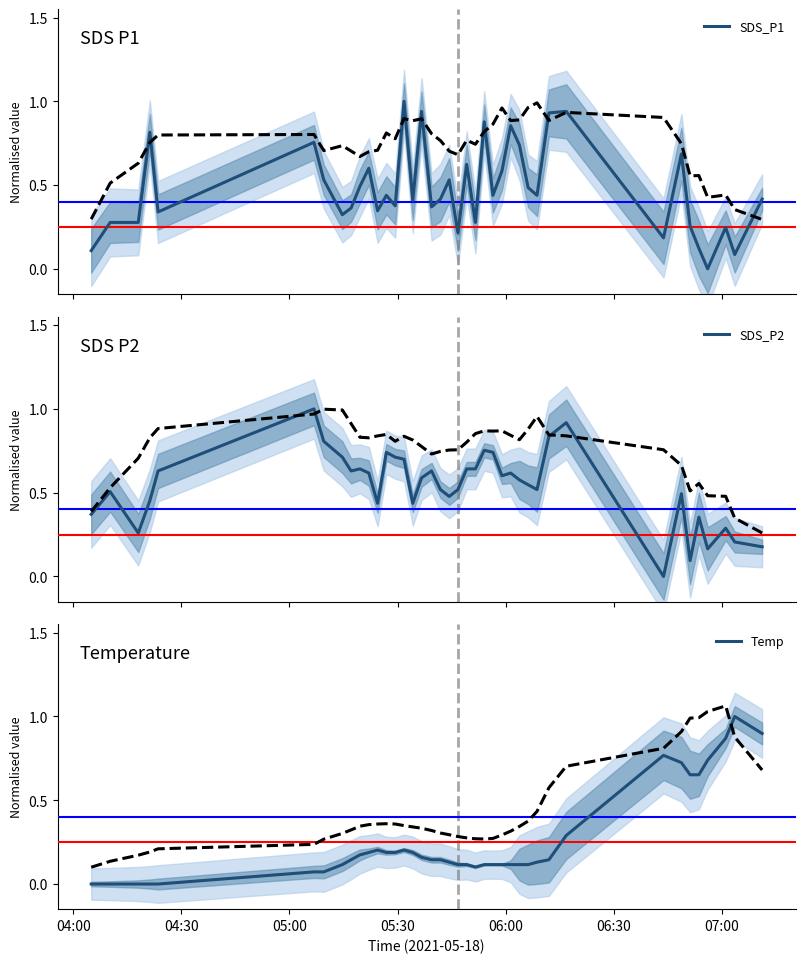

What is the value of the SDS_P1 point at the 24th from the left?

0.9